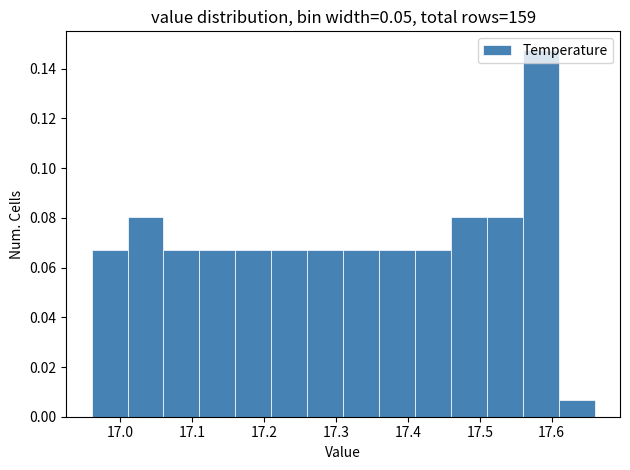

Reading left to right, list every bar in this chart as the range it spans on the x-axis followed by its height. The values are not printed on the chart, so give them approximately, as read against the axis.

16.96 to 17.01: 0.068
17.01 to 17.06: 0.080
17.06 to 17.11: 0.068
17.11 to 17.16: 0.068
17.16 to 17.21: 0.068
17.21 to 17.26: 0.068
17.26 to 17.31: 0.068
17.31 to 17.36: 0.068
17.36 to 17.41: 0.068
17.41 to 17.46: 0.068
17.46 to 17.51: 0.080
17.51 to 17.56: 0.080
17.56 to 17.61: 0.148
17.61 to 17.66: 0.006